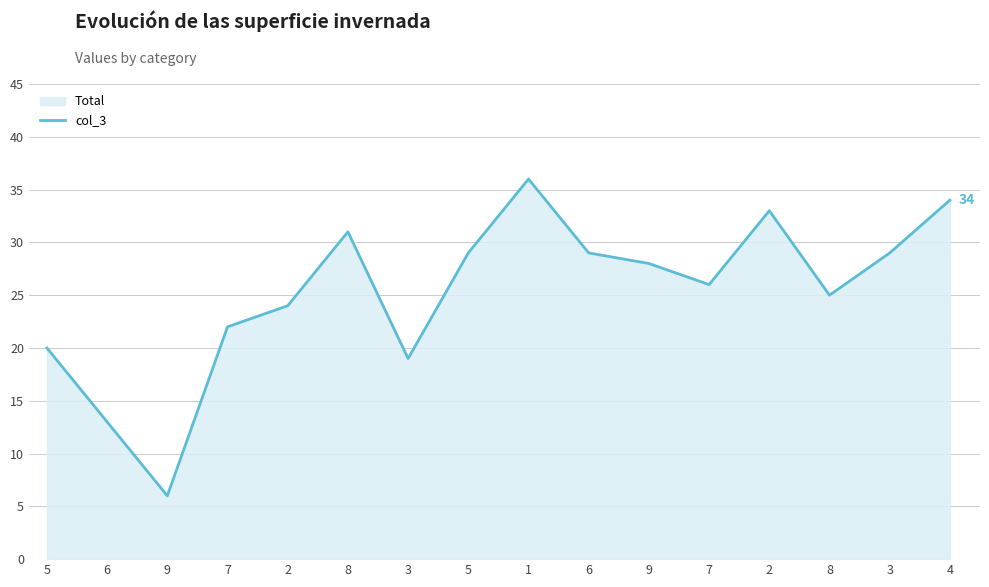

What is the minimum value shown in the chart?

6